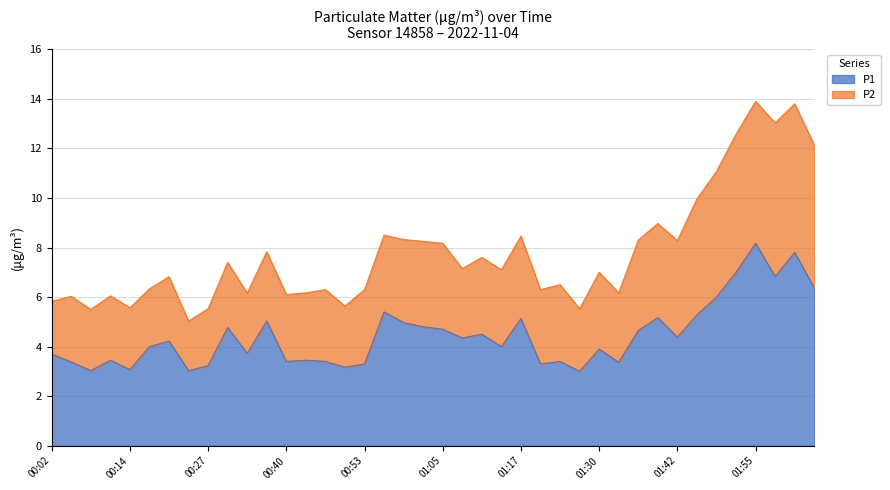

Where does the data first go above 4?

00:21